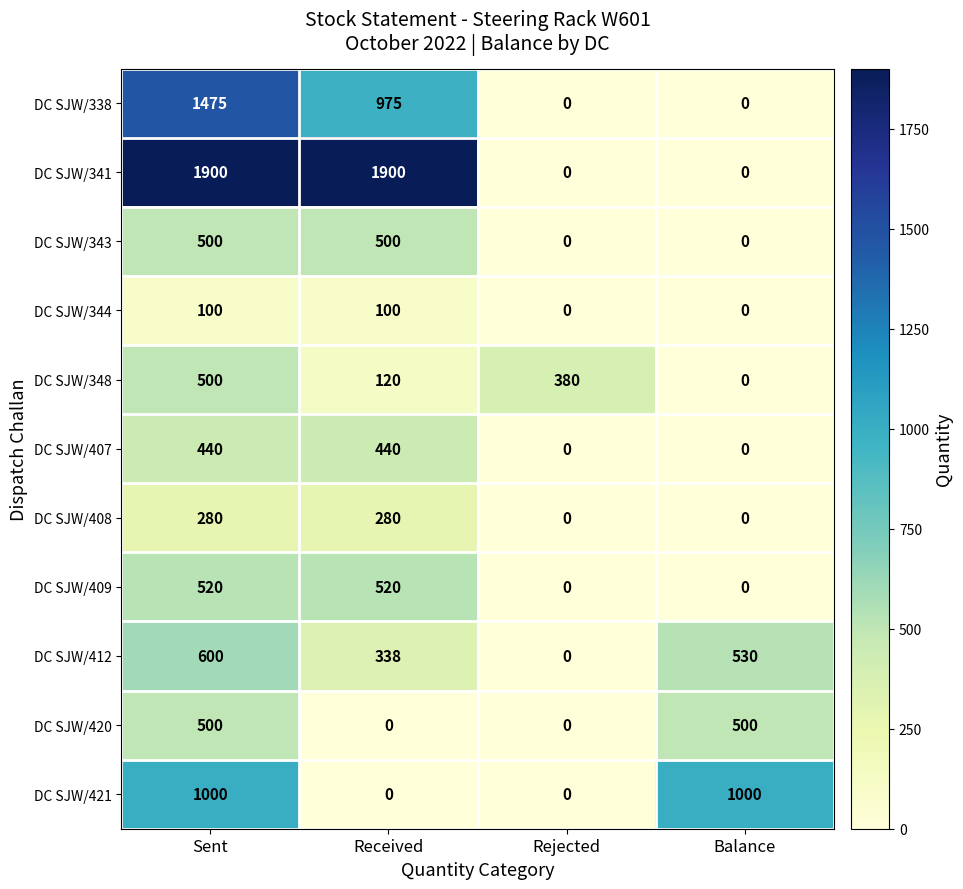

Between Sent and Received, which series saw the biggest shift?

DC SJW/421